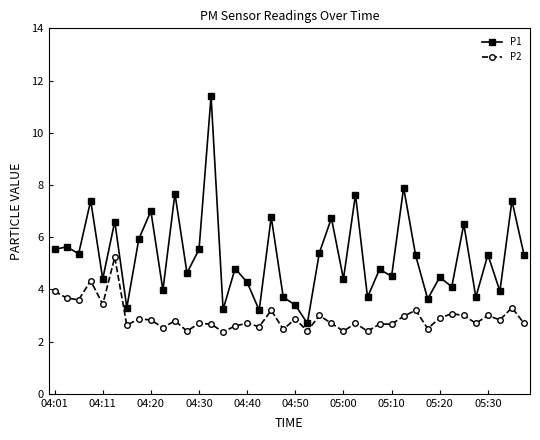

What is the minimum value shown in the chart?

2.4